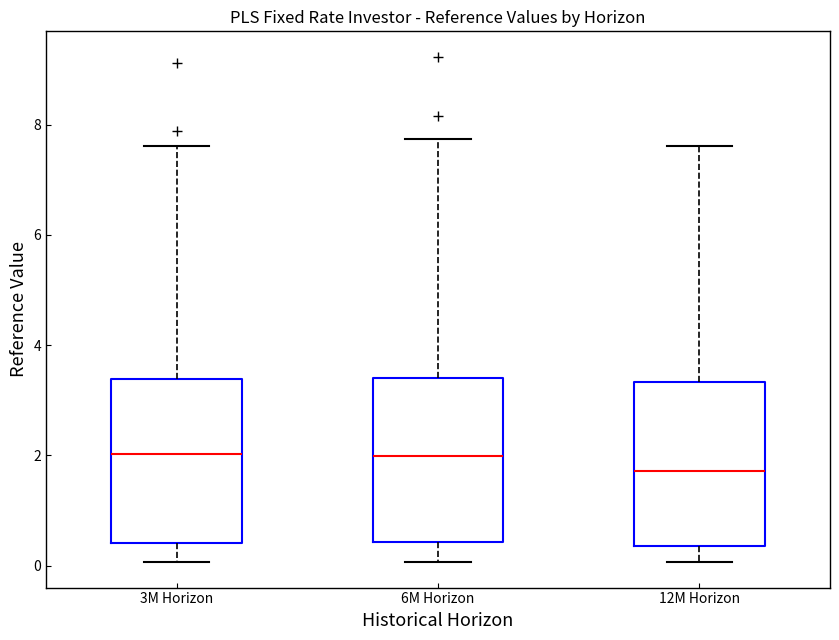

Reading left to right, transcribe this box plot: for each box, give where its median line is, the range the box spans, and where its two whiskers end, as read against the y-axis. The values are not printed on the chart, so give them approximately, as read against the axis.

3M Horizon: median 2.0, box 0.4 to 3.4, whiskers 0.0 to 7.6
6M Horizon: median 2.0, box 0.4 to 3.4, whiskers 0.0 to 7.8
12M Horizon: median 1.8, box 0.4 to 3.4, whiskers 0.0 to 7.6